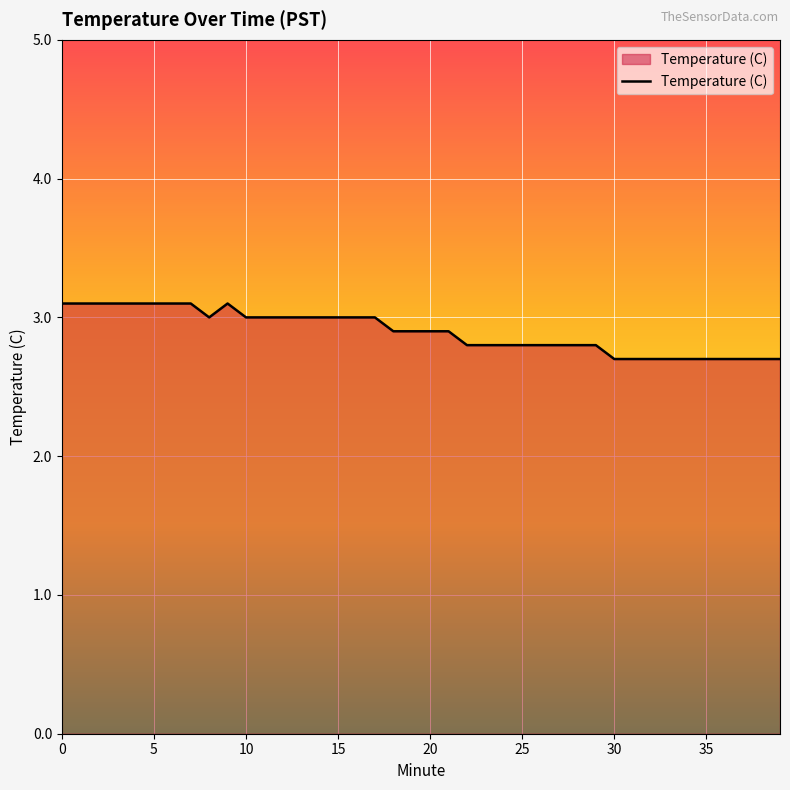

What is the smallest value displayed?

2.7